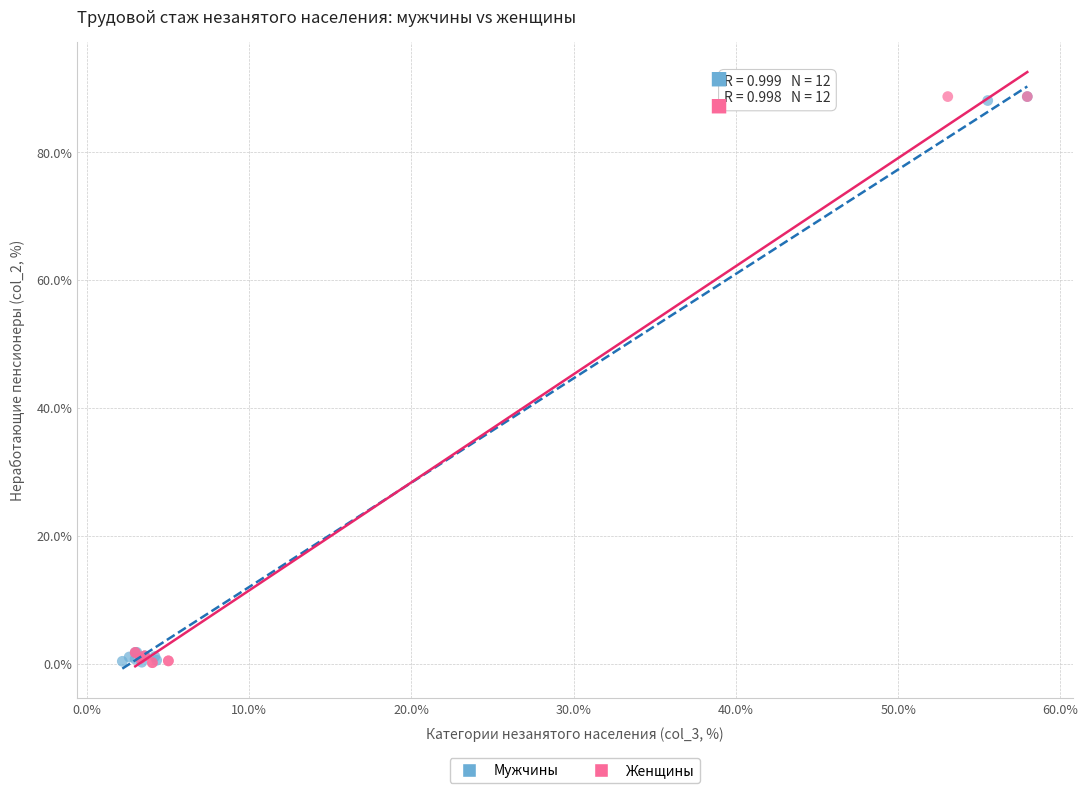

Which series has the largest Y range (max minus min)?

Женщины